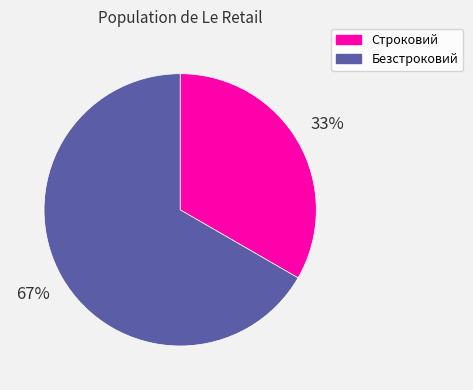

Is it true that Безстроковий is 79% of the pie?

False